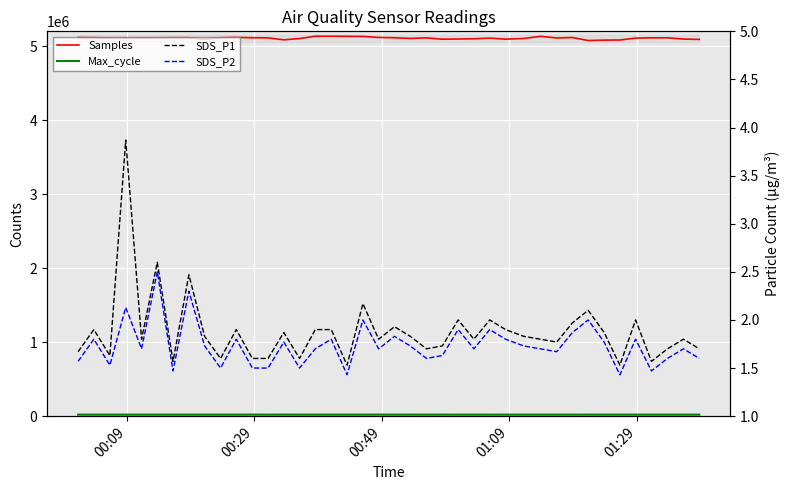

At which category does Max_cycle reach its first local peak?

01:09